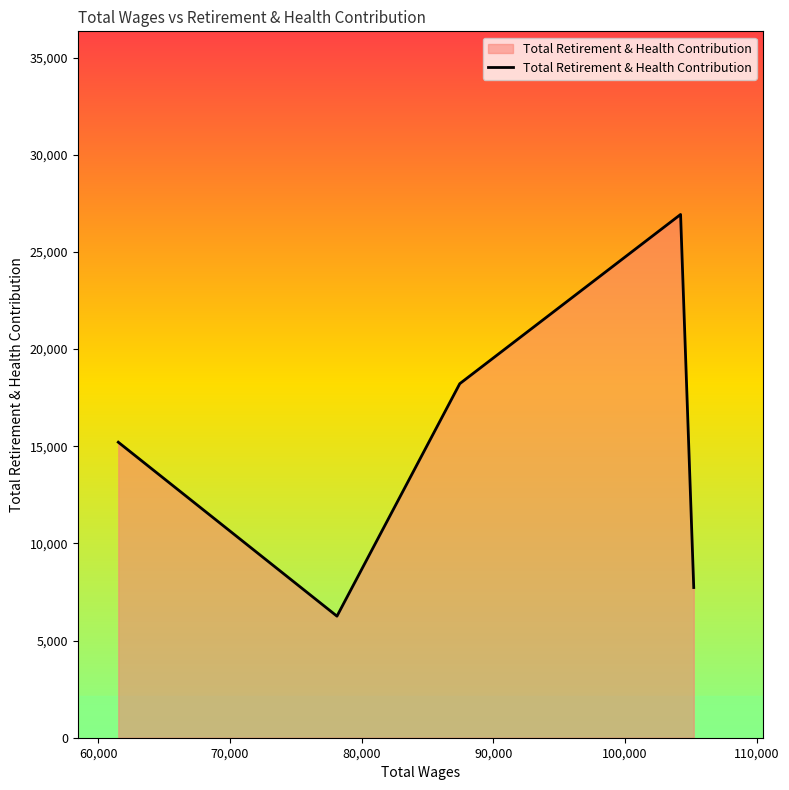

What is the average value?

14866